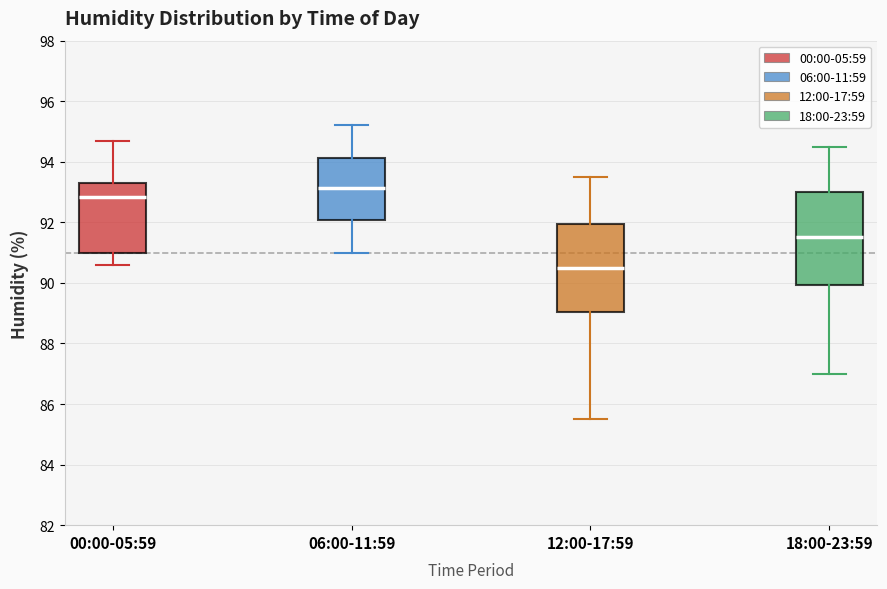

Reading left to right, transcribe this box plot: for each box, give where its median line is, the range the box spans, and where its two whiskers end, as read against the y-axis. The values are not printed on the chart, so give them approximately, as read against the axis.

00:00-05:59: median 92.8, box 91.0 to 93.4, whiskers 90.6 to 94.8
06:00-11:59: median 93.2, box 92.0 to 94.2, whiskers 91.0 to 95.2
12:00-17:59: median 90.6, box 89.0 to 92.0, whiskers 85.6 to 93.6
18:00-23:59: median 91.6, box 90.0 to 93.0, whiskers 87.0 to 94.6